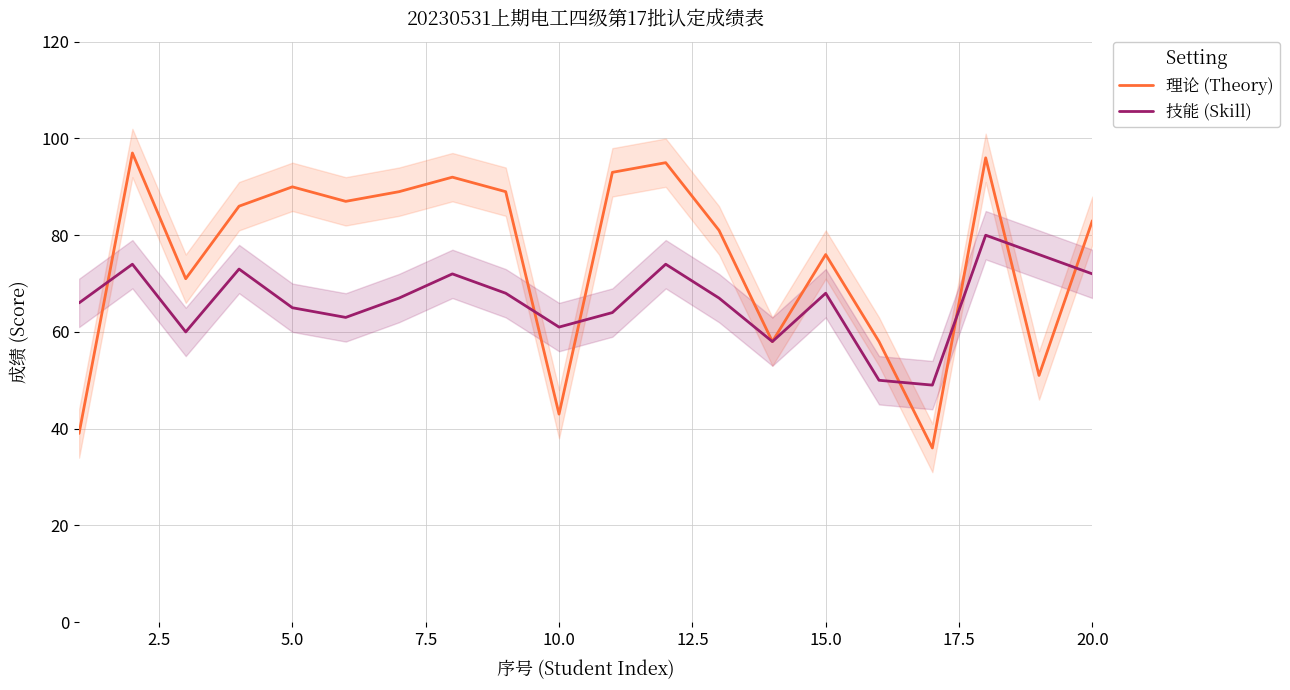

In 技能 (Skill), how many points are lower than both neighbors (excluding endpoints)?

5